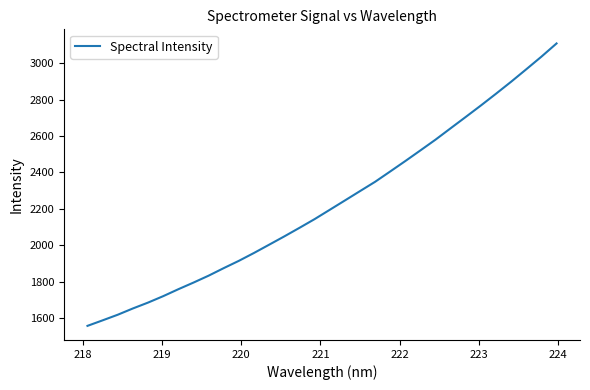

Reading left to right, extract all data points from this chart.

1557.3	1587.6	1618.4	1652.9	1685.1	1720.4	1758.5	1795.0	1833.0	1874.5	1914.5	1957.8	2003.1	2048.7	2095.6	2143.4	2194.5	2245.7	2297.2	2348.4	2405.2	2462.5	2521.1	2580.2	2642.8	2705.0	2767.9	2832.4	2898.3	2966.5	3035.7	3108.1